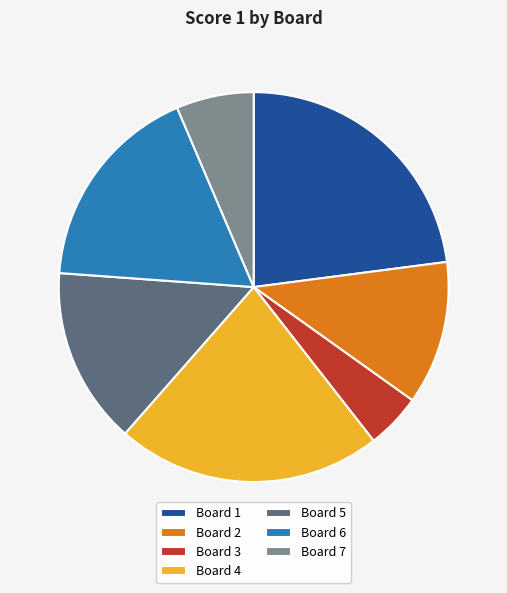

Between Board 3 and Board 5, which is larger?

Board 5